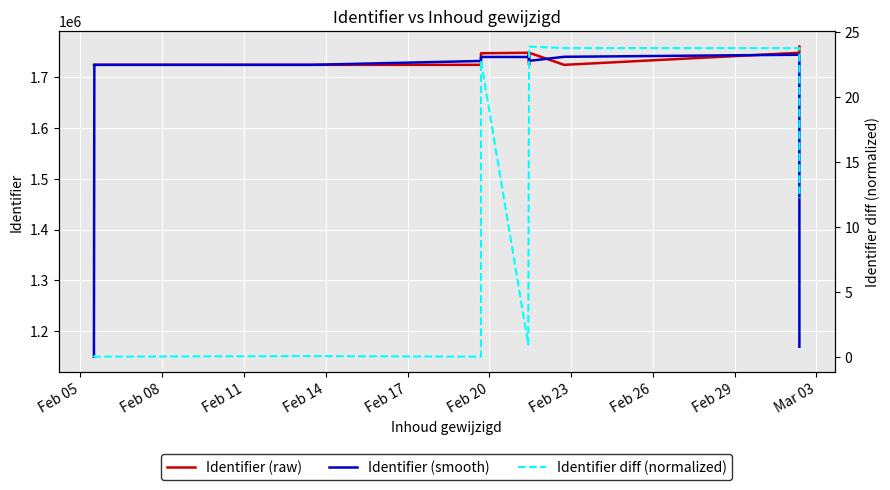

What is the average value of the Identifier (raw) series?

1735110.6